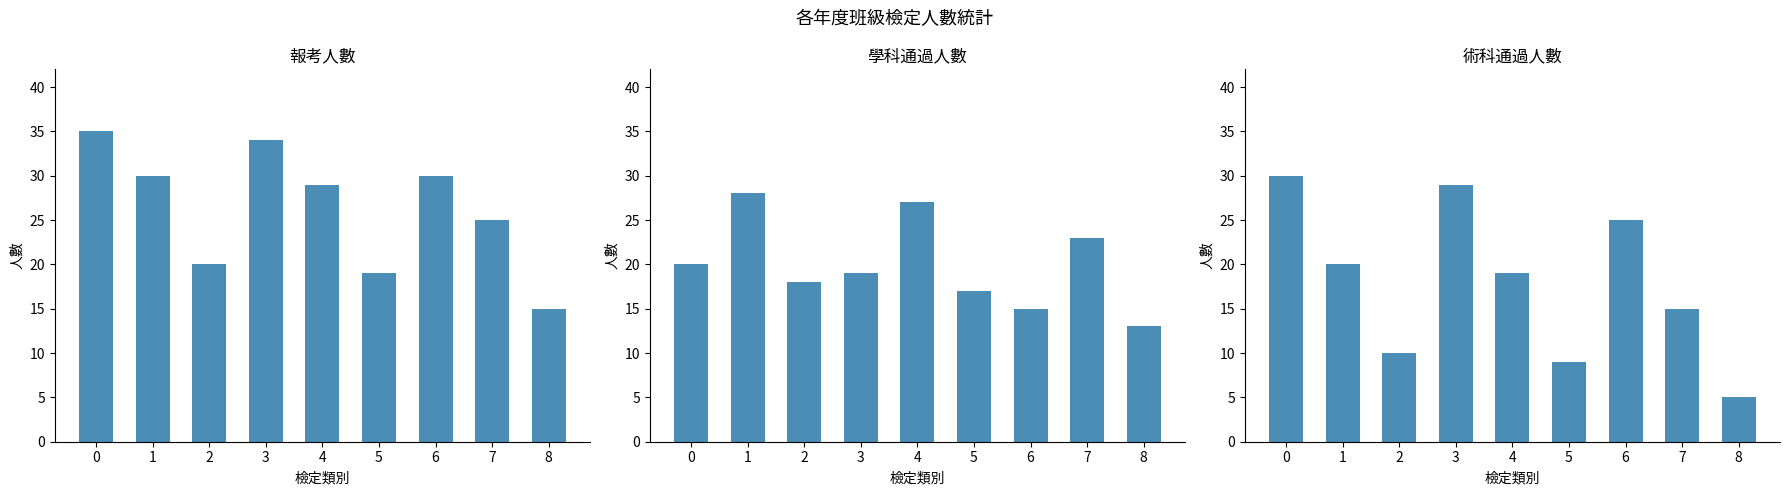

The 學科通過人數 series shows 20 at 0. True or false?

True